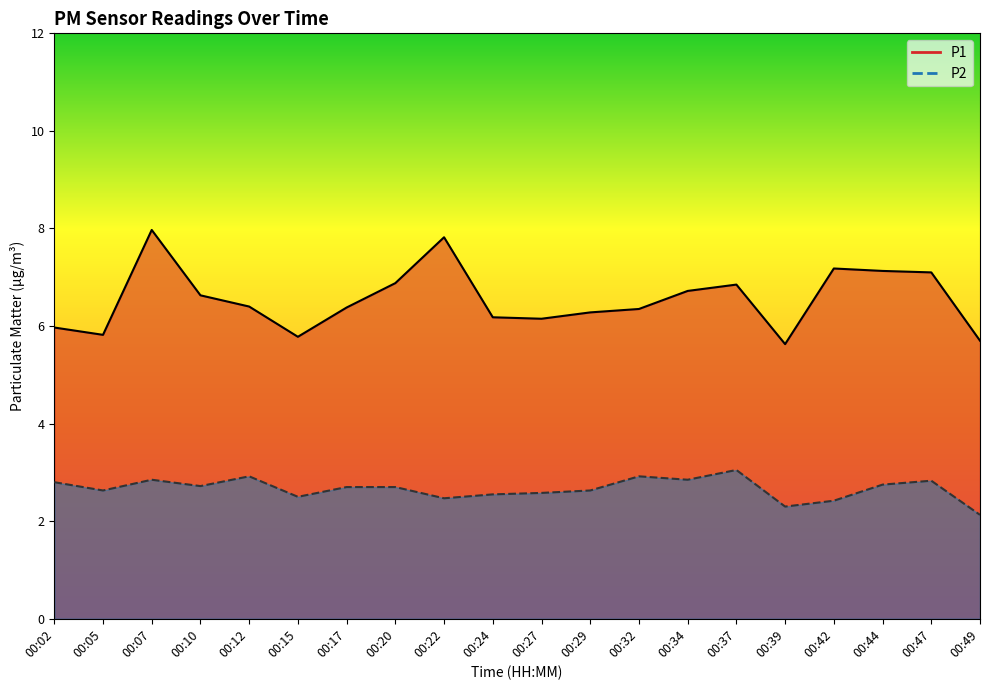

At how many categories does at least one series exceed 3?

20